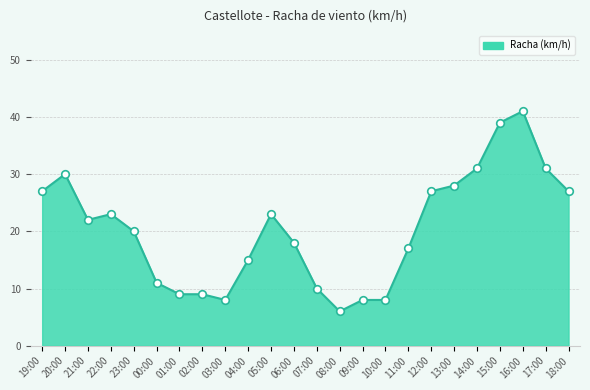

Which has a higher value, 02:00 or 18:00?

18:00